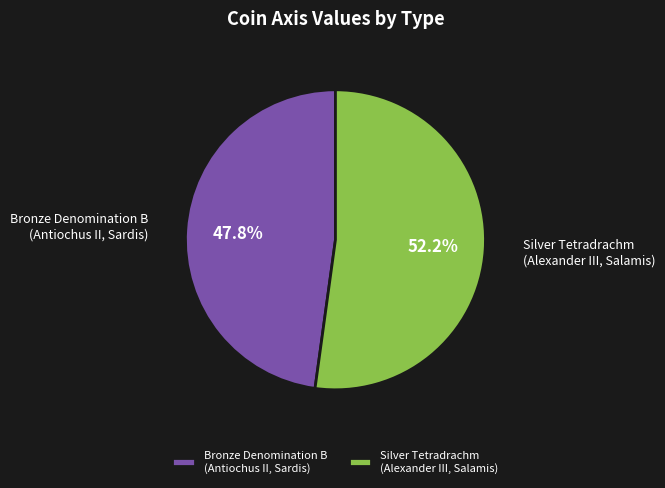

Rank the categories by value from highest to lowest.

Silver Tetradrachm (Alexander III, Salamis), Bronze Denomination B (Antiochus II, Sardis)